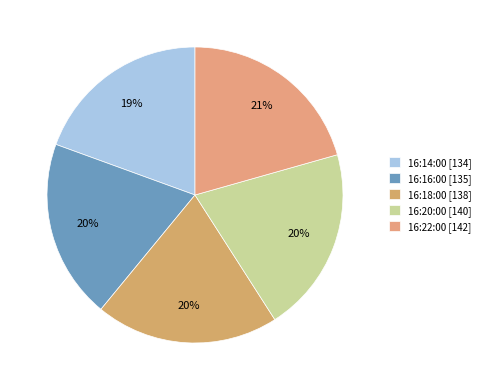

Is 16:20:00 the majority of the pie?

No